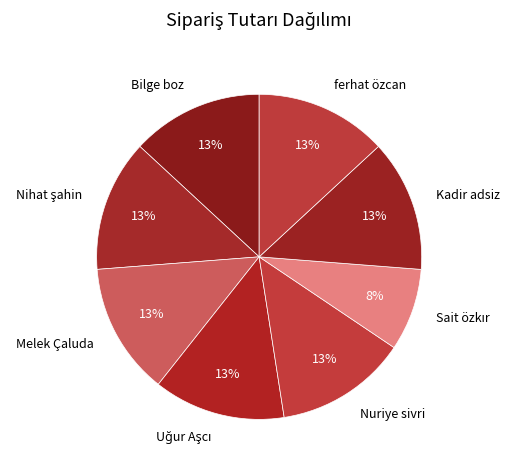

Does Melek Çaluda represent more than half of the total?

No